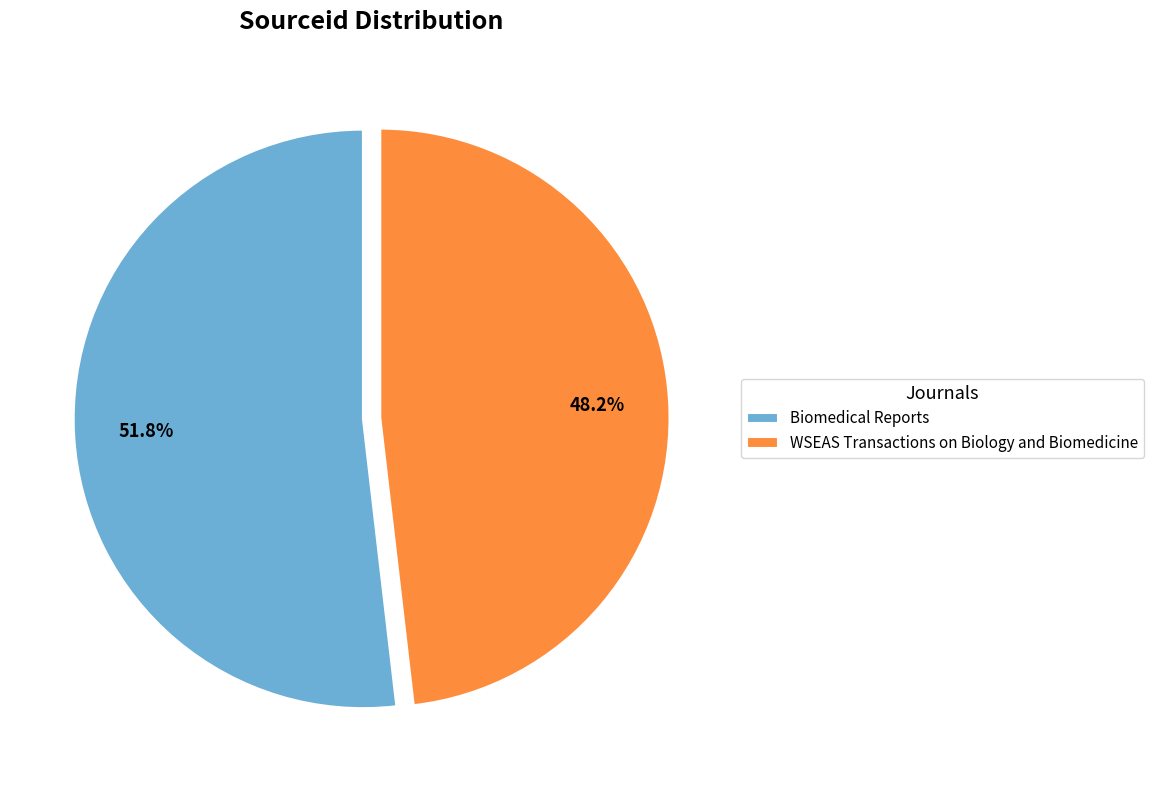

What is the majority slice?

Biomedical Reports